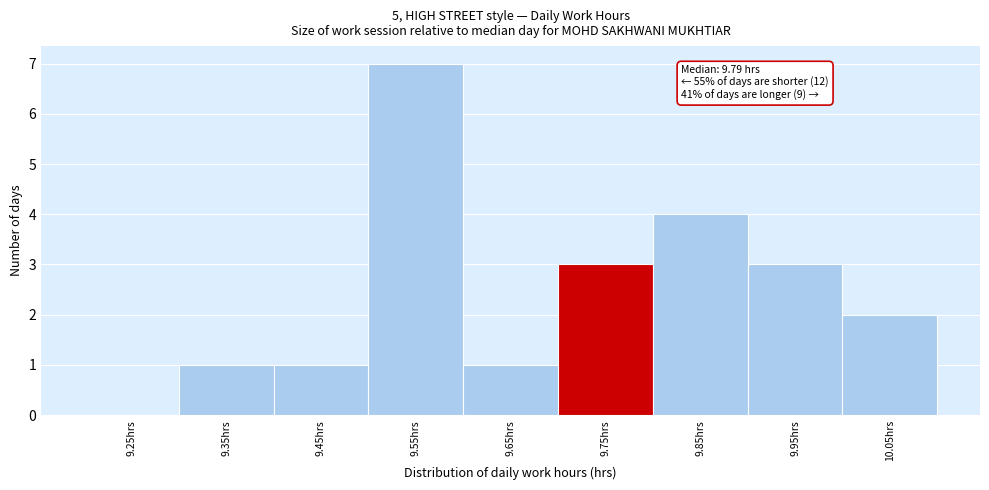

Reading left to right, what are all the values shown in this chart?

9.25hrs=0	9.35hrs=1	9.45hrs=1	9.55hrs=7	9.65hrs=1	9.75hrs=3	9.85hrs=4	9.95hrs=3	10.05hrs=2